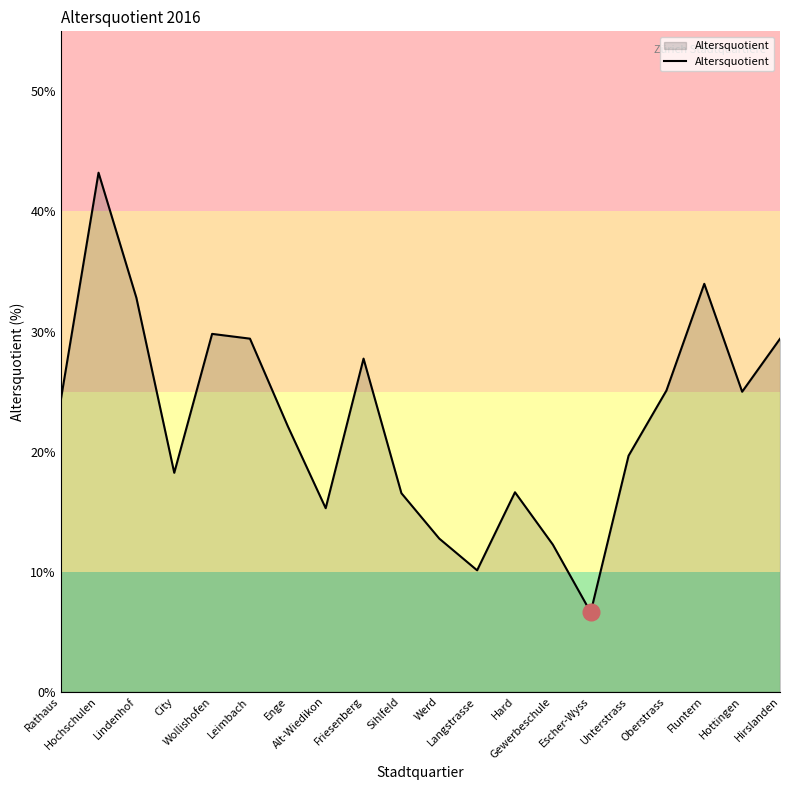

How many lines are shown in the chart?

1